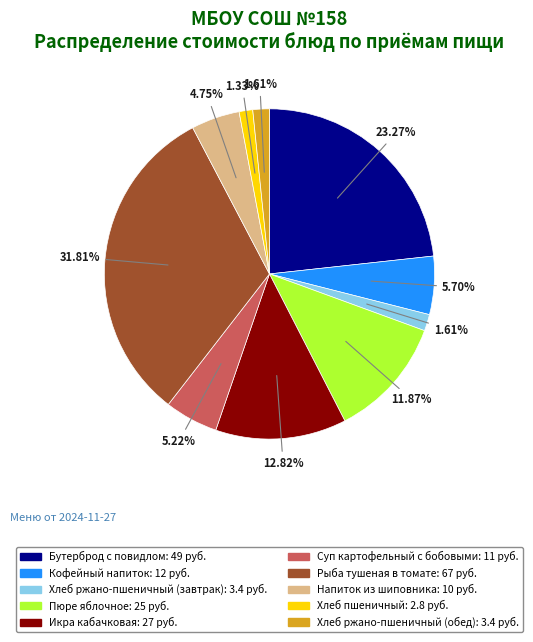

The Рыба тушеная в томате slice represents 22% of the pie. True or false?

False